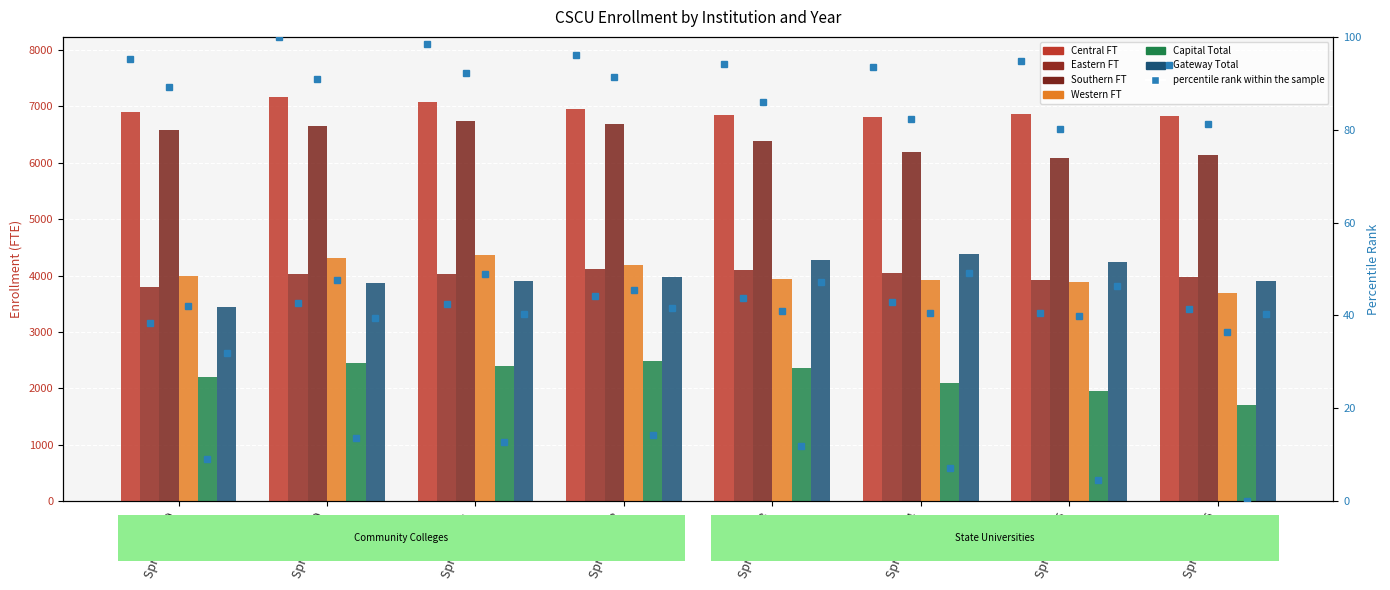

Which has a higher value, Spring 2013 or Spring 2011?

Spring 2011